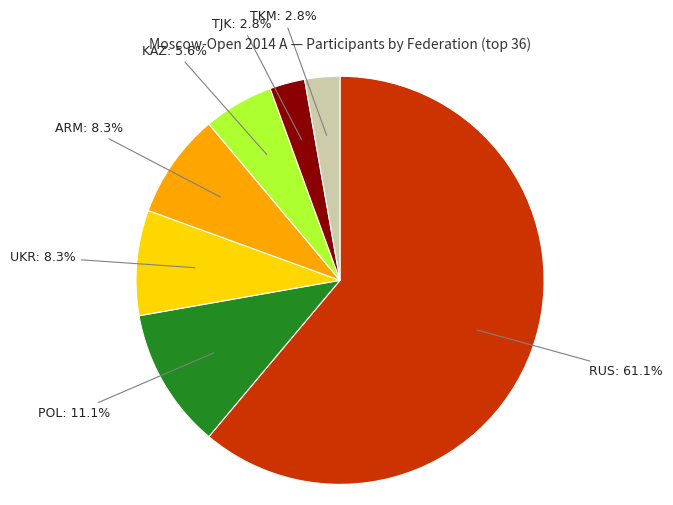

True or false: TJK accounts for 3% of the total.

True